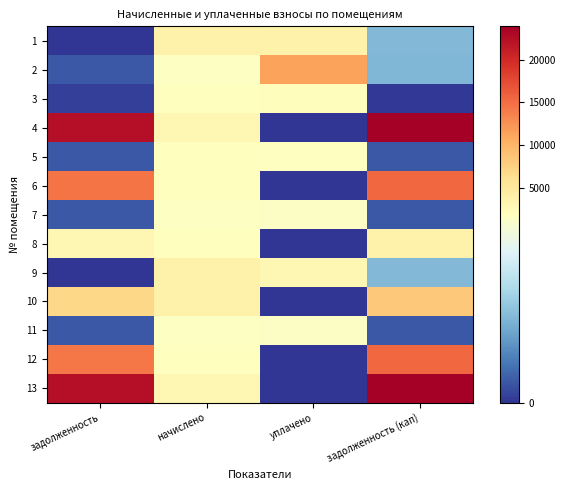

Reading left to right, list all the values displayed in this chart.

1: задолженность=0.0	начислено=3770.2	уплачено=3684.7	задолженность (кап)=837.7
2: задолженность=208.8	начислено=1816.2	уплачено=11373.4	задолженность (кап)=817.5
3: задолженность=60.3	начислено=1846.2	уплачено=2015.2	задолженность (кап)=15.1
4: задолженность=22453.2	начислено=2877.1	уплачено=0.0	задолженность (кап)=23929.3
5: задолженность=205.1	начислено=1846.2	уплачено=1825.2	задолженность (кап)=205.1
6: задолженность=14454.2	начислено=1852.1	уплачено=0.0	задолженность (кап)=15404.5
7: задолженность=201.8	начислено=1816.2	уплачено=1795.6	задолженность (кап)=201.8
8: задолженность=3037.0	начислено=1846.2	уплачено=0.0	задолженность (кап)=3731.2
9: задолженность=0.0	начислено=3770.2	уплачено=2932.4	задолженность (кап)=837.8
10: задолженность=6950.2	начислено=3770.2	уплачено=0.0	задолженность (кап)=8376.9
11: задолженность=201.8	начислено=1816.2	уплачено=1795.6	задолженность (кап)=201.8
12: задолженность=14407.4	начислено=1846.2	уплачено=0.0	задолженность (кап)=15354.6
13: задолженность=22453.2	начислено=2877.1	уплачено=0.0	задолженность (кап)=23929.3